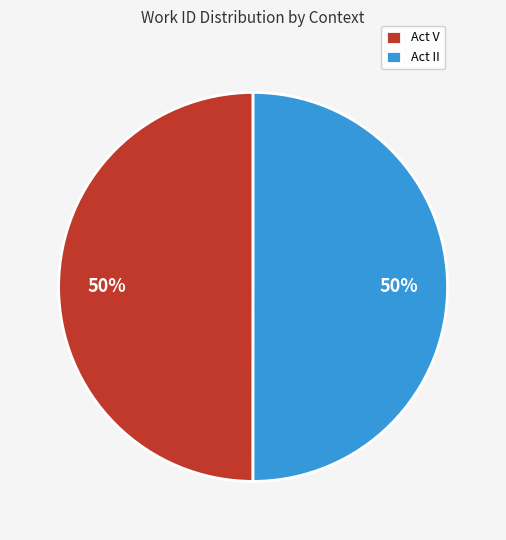

True or false: Act II accounts for 50% of the total.

True